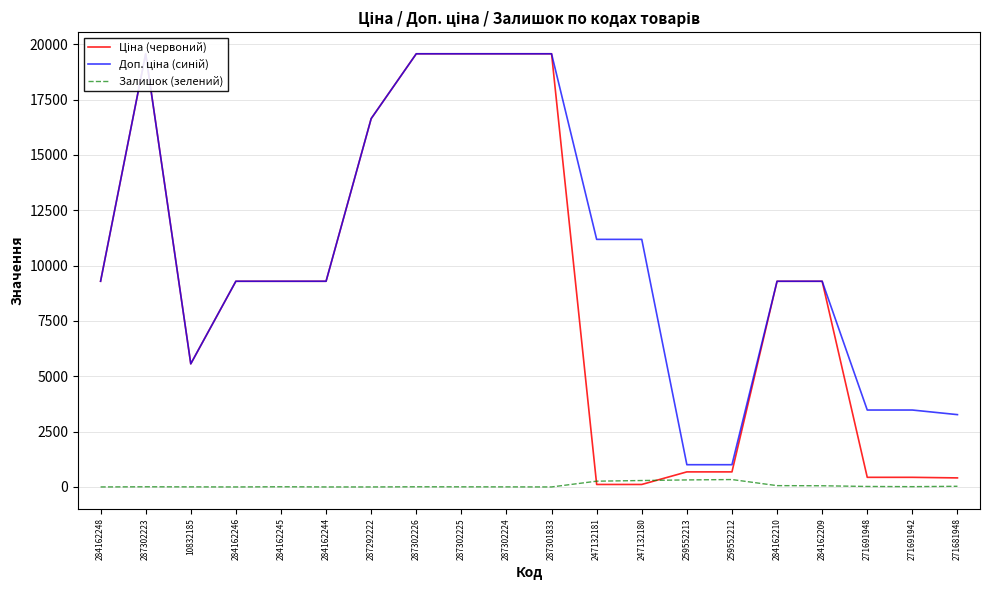

What is the label of the 7th point from the left?

287292222